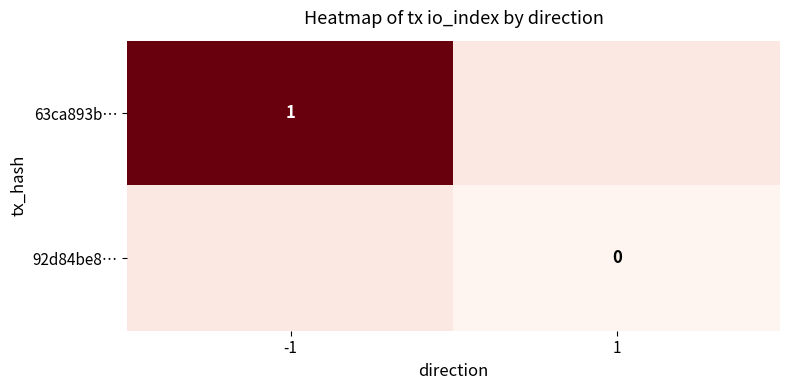

Which has a higher value, -1 or 1?

1